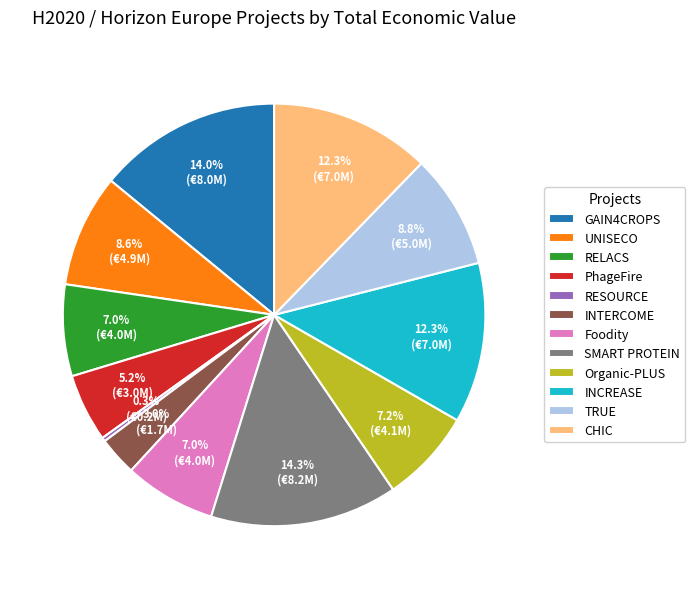

To the nearest percent, what is the combined percentage of GAIN4CROPS and RELACS?

21%